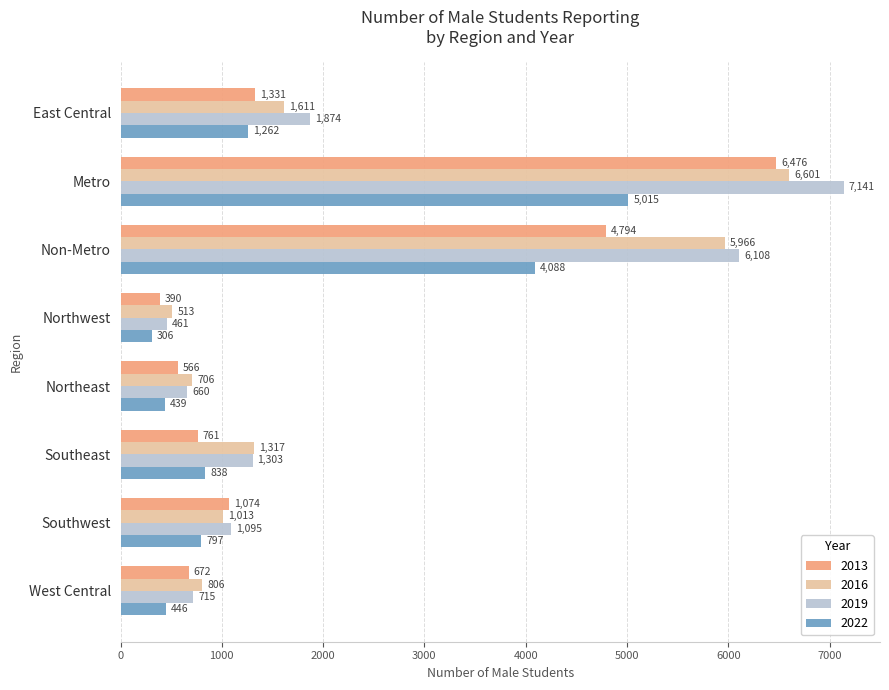

What is the maximum value for 2016?

6601